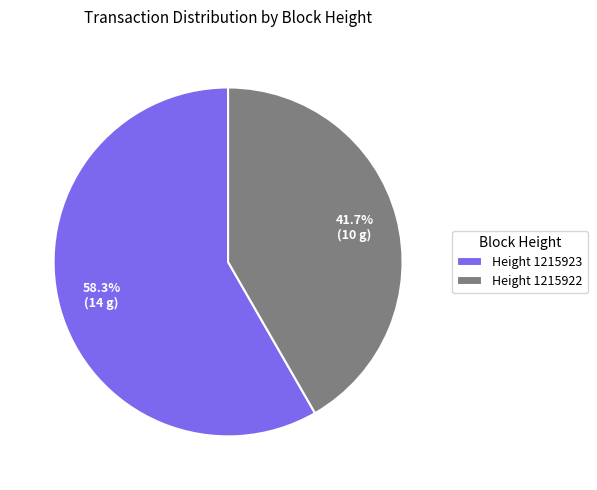

Which has a higher value, Height 1215922 or Height 1215923?

Height 1215923